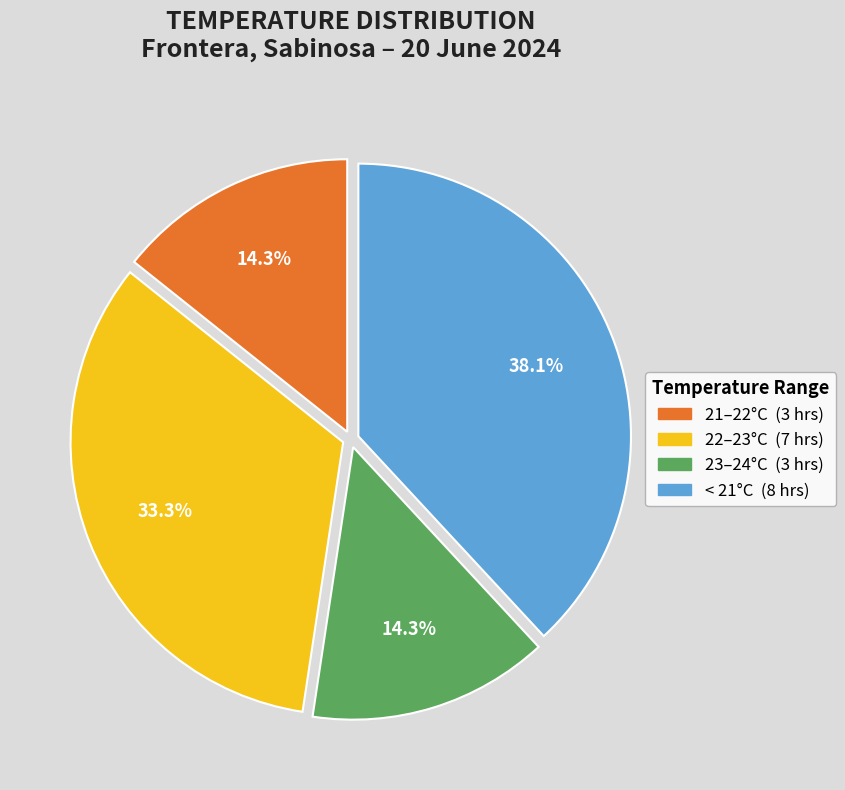

To the nearest percent, what is the average slice percentage?

25%